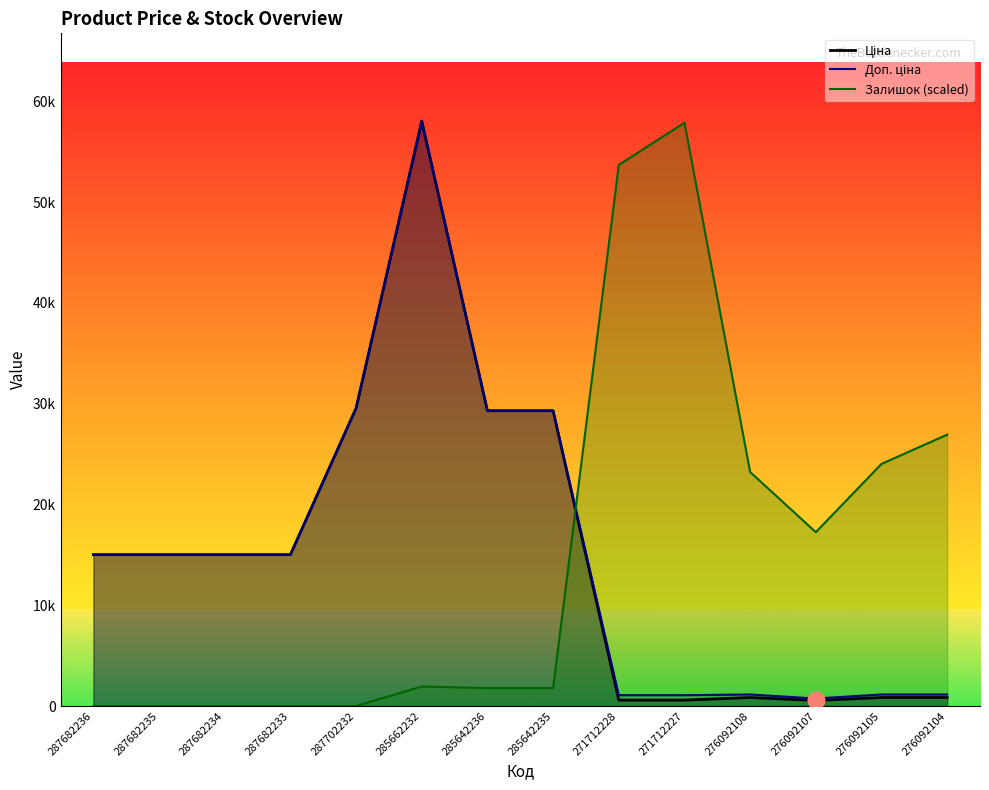

Does the chart display data point markers on the line(s)?

No